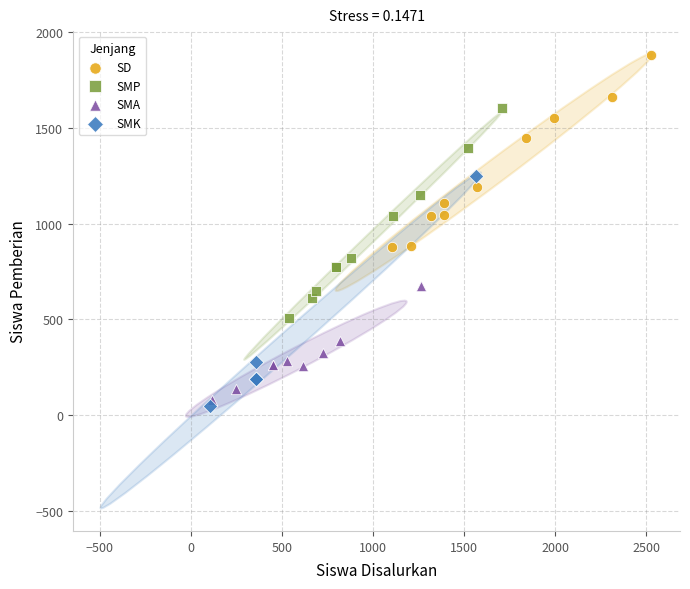

Which series has the largest Y range (max minus min)?

SMK